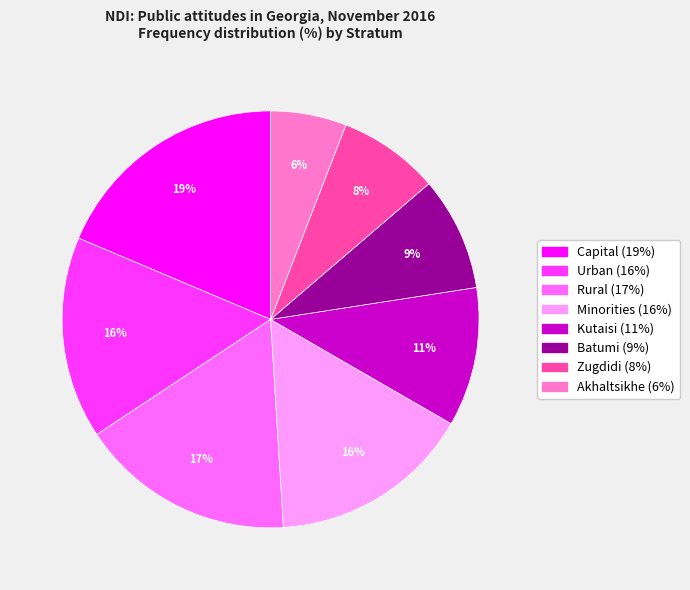

Which slice is the smallest?

Akhaltsikhe